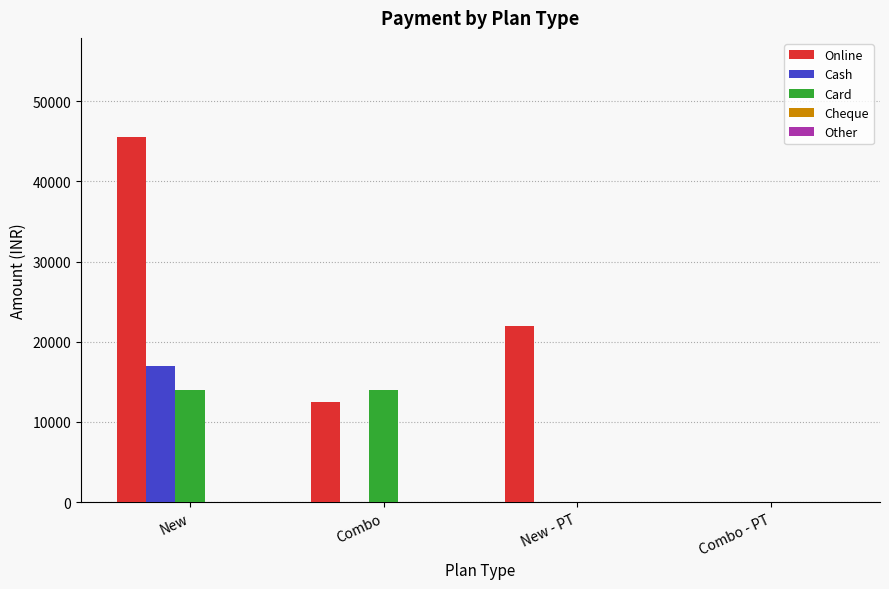

Is the value of Card at Combo greater than the value of Cash at Combo?

Yes